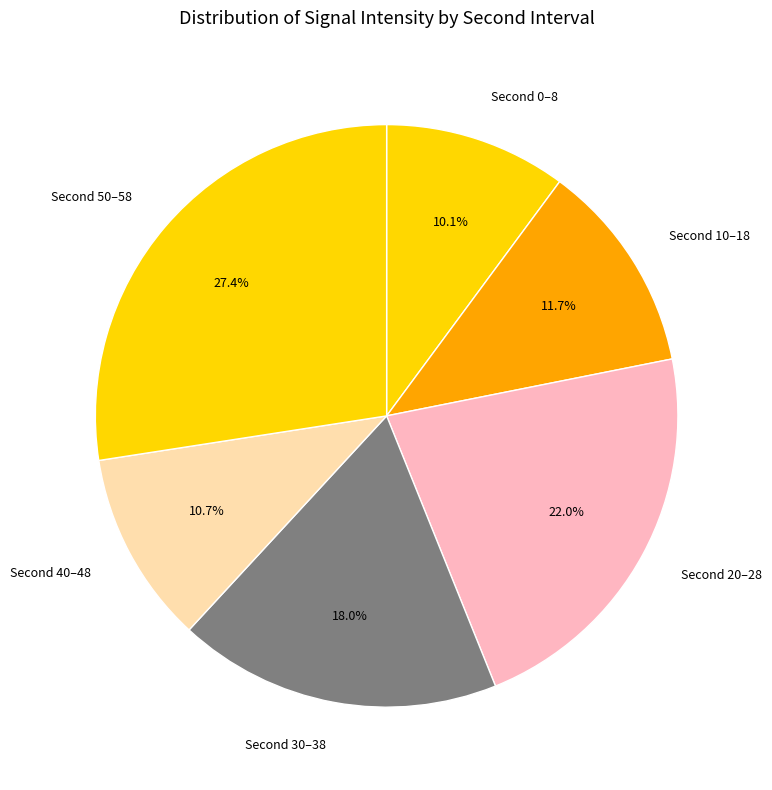

Is there any slice that represents more than half of the pie?

No